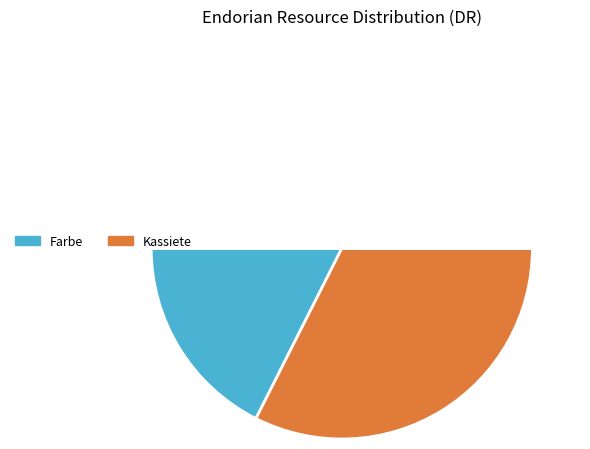

Combined, what portion of the pie is Kassiete and Farbe?

100.0%